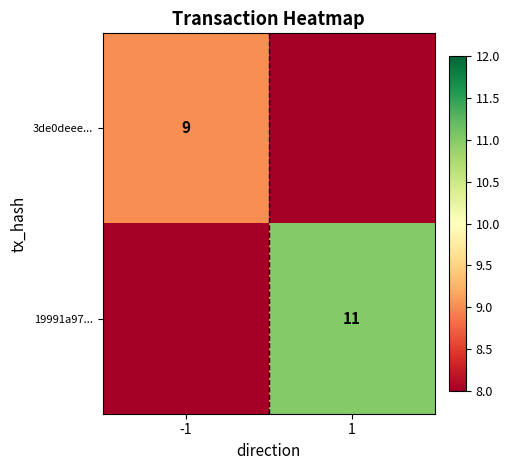

Is it true that 3de0deee... equals 15 at -1?

False